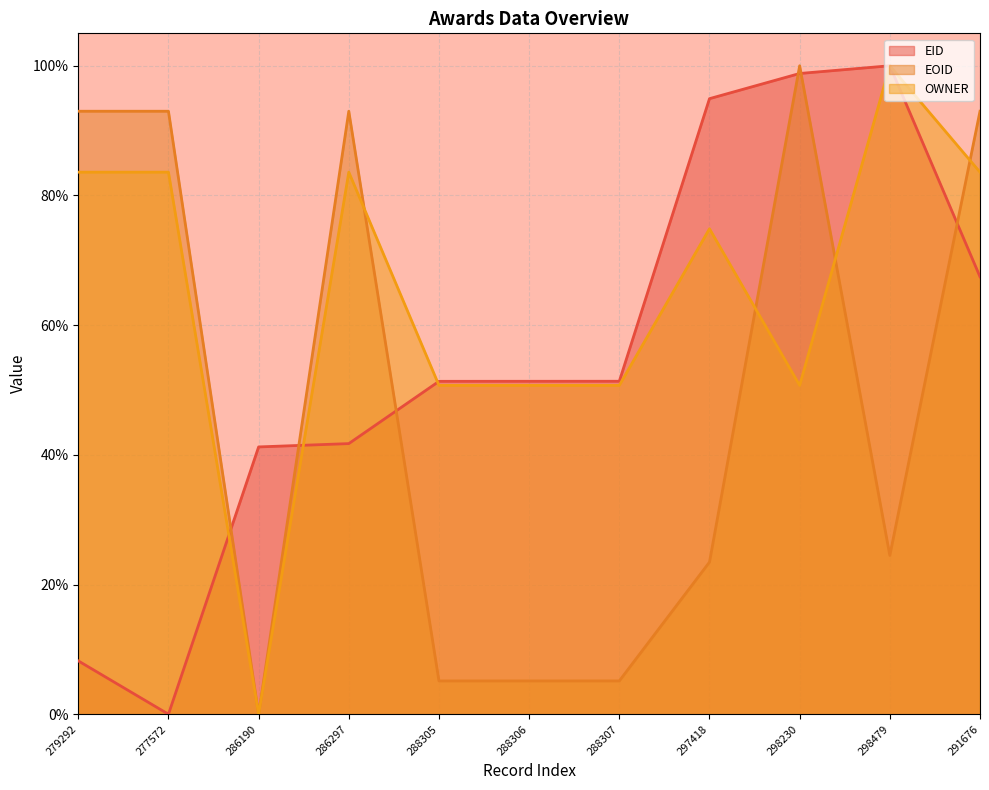

How many interior local peaks does the OWNER series have?

3